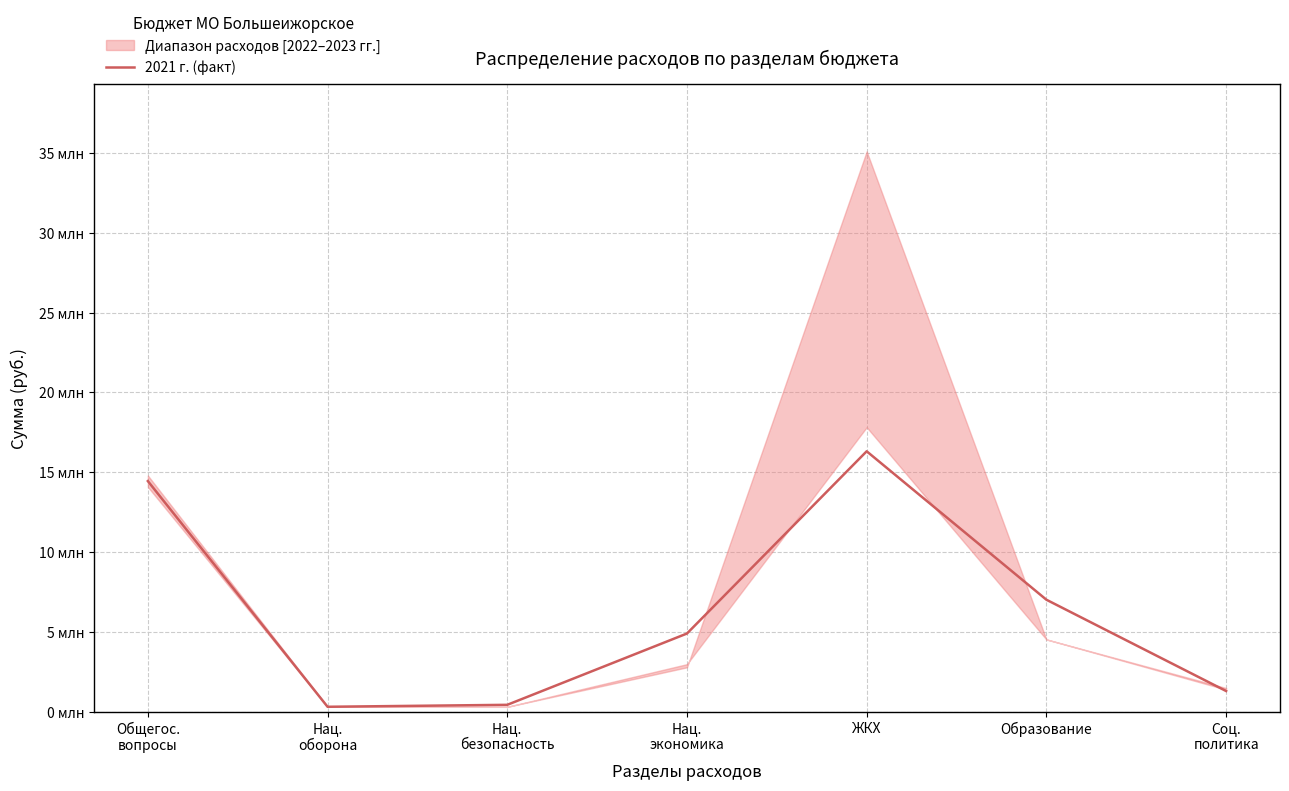

What is the ratio of the value at Общегос.
вопросы to the value at Нац.
экономика?

3.0